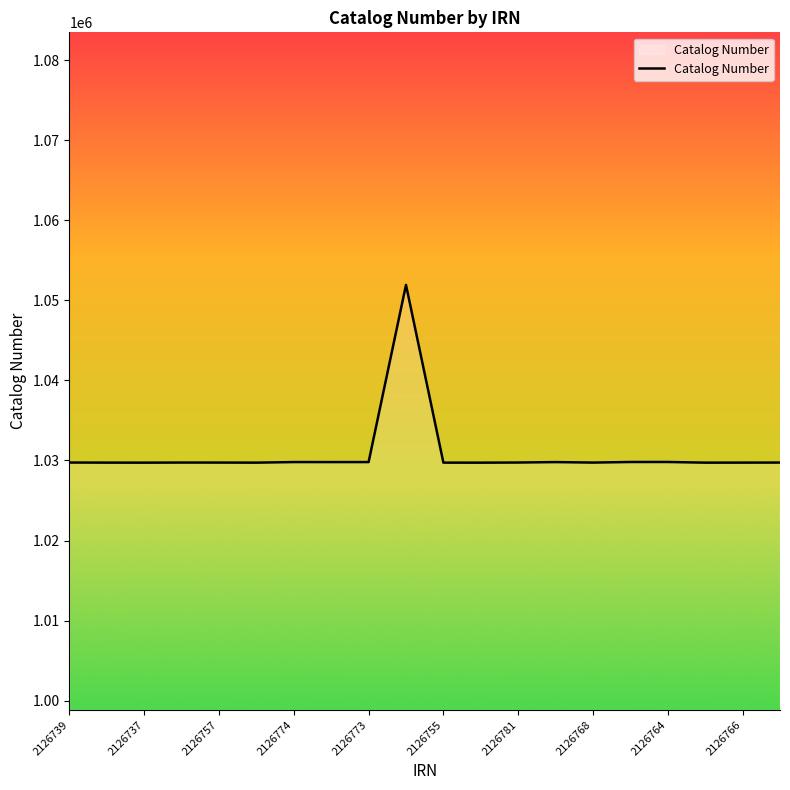

What is the minimum value shown in the chart?

1029727